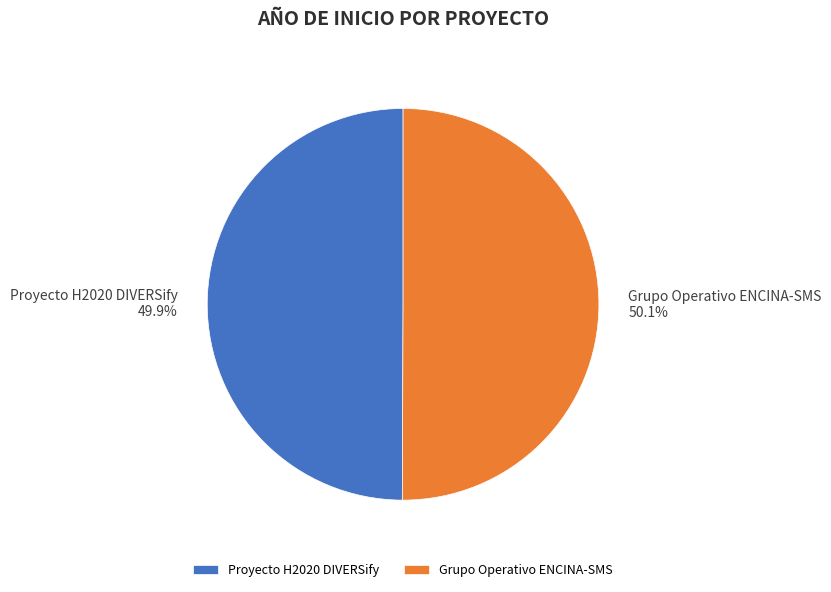

Combined, what portion of the pie is Proyecto H2020 DIVERSify and Grupo Operativo ENCINA-SMS?

100.0%